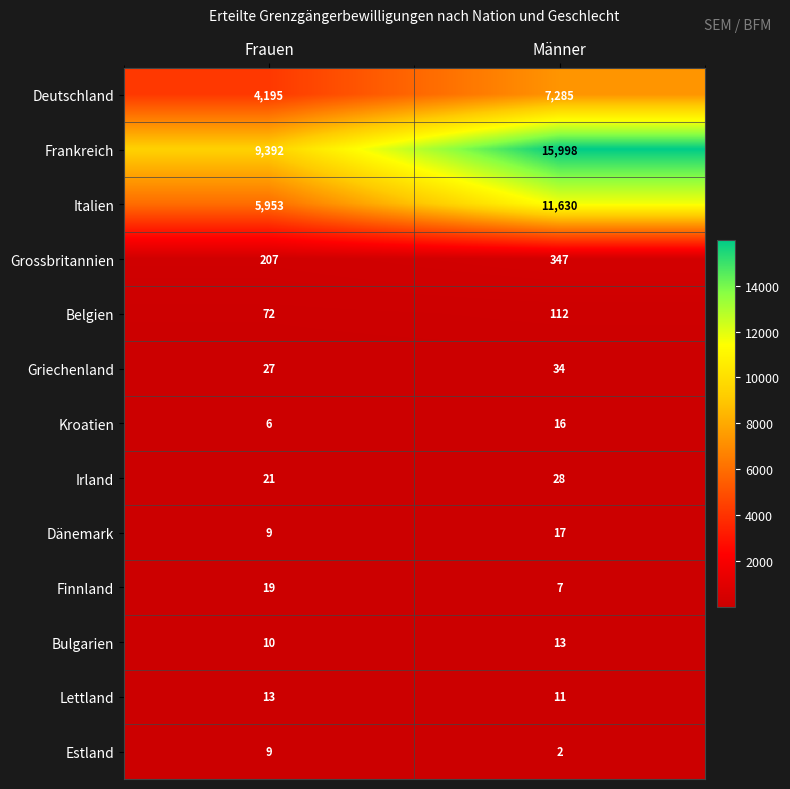

Reading left to right, what are all the values shown in this chart?

Deutschland: 4195	7285
Frankreich: 9392	15998
Italien: 5953	11630
Grossbritannien: 207	347
Belgien: 72	112
Griechenland: 27	34
Kroatien: 6	16
Irland: 21	28
Dänemark: 9	17
Finnland: 19	7
Bulgarien: 10	13
Lettland: 13	11
Estland: 9	2